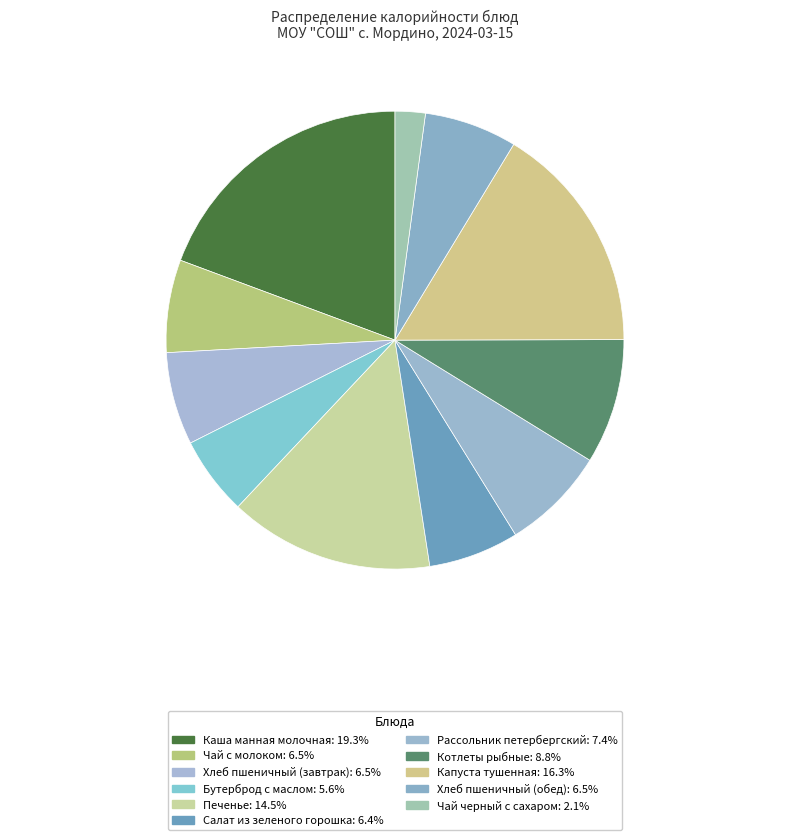

To the nearest percent, what portion does Котлеты рыбные represent?

9%